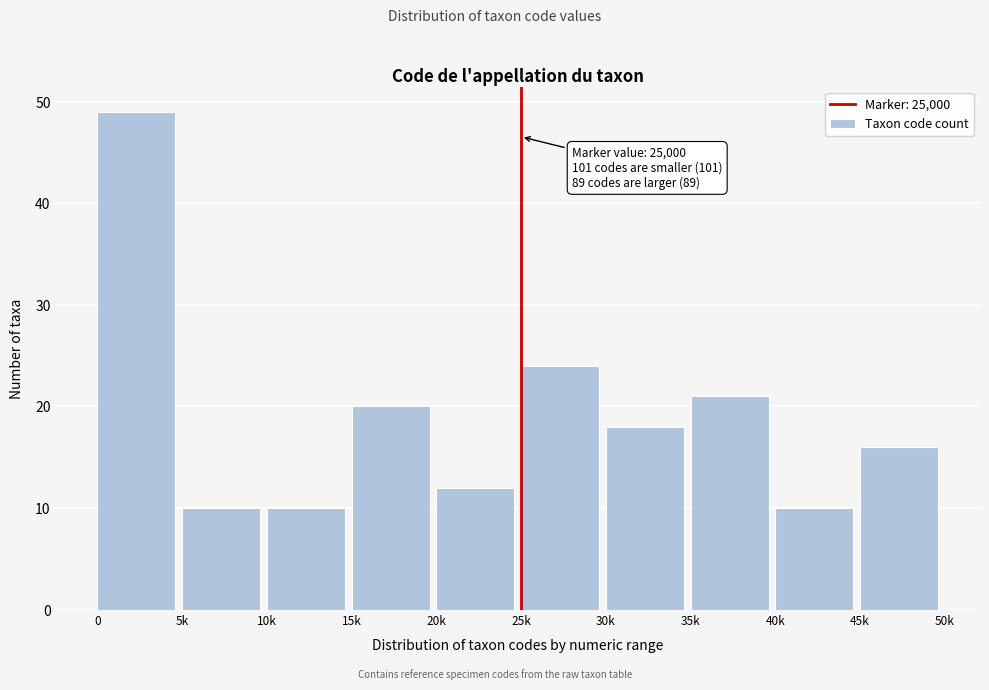

Reading right to left, what are all the values shown in this chart?

16	10	21	18	24	12	20	10	10	49